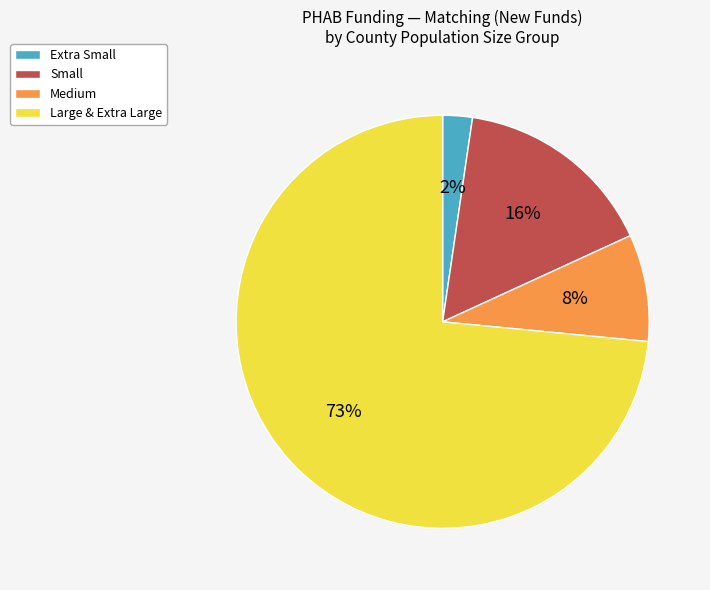

Is there a majority slice in this chart?

Yes